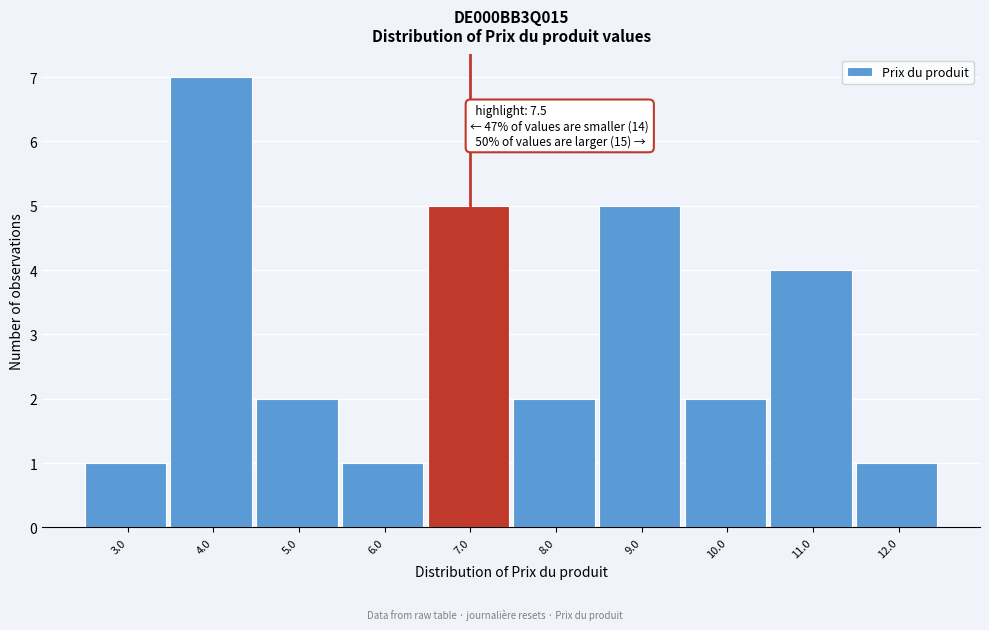

Reading right to left, list all the values displayed in this chart.

1	4	2	5	2	5	1	2	7	1